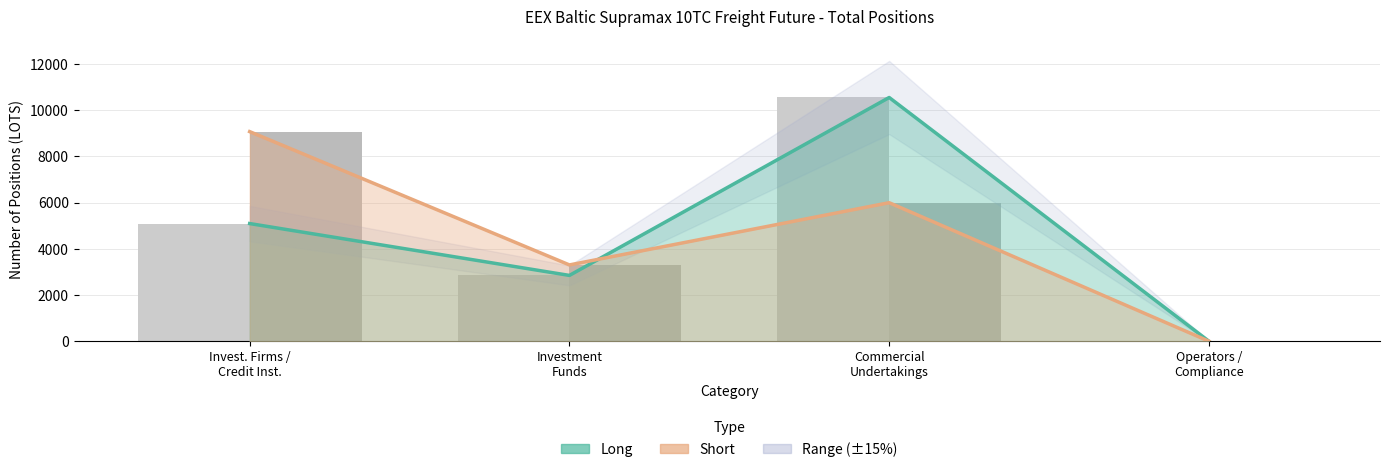

What is the difference between the Long values at Invest. Firms / Credit Inst. and Operators / Compliance?

5094